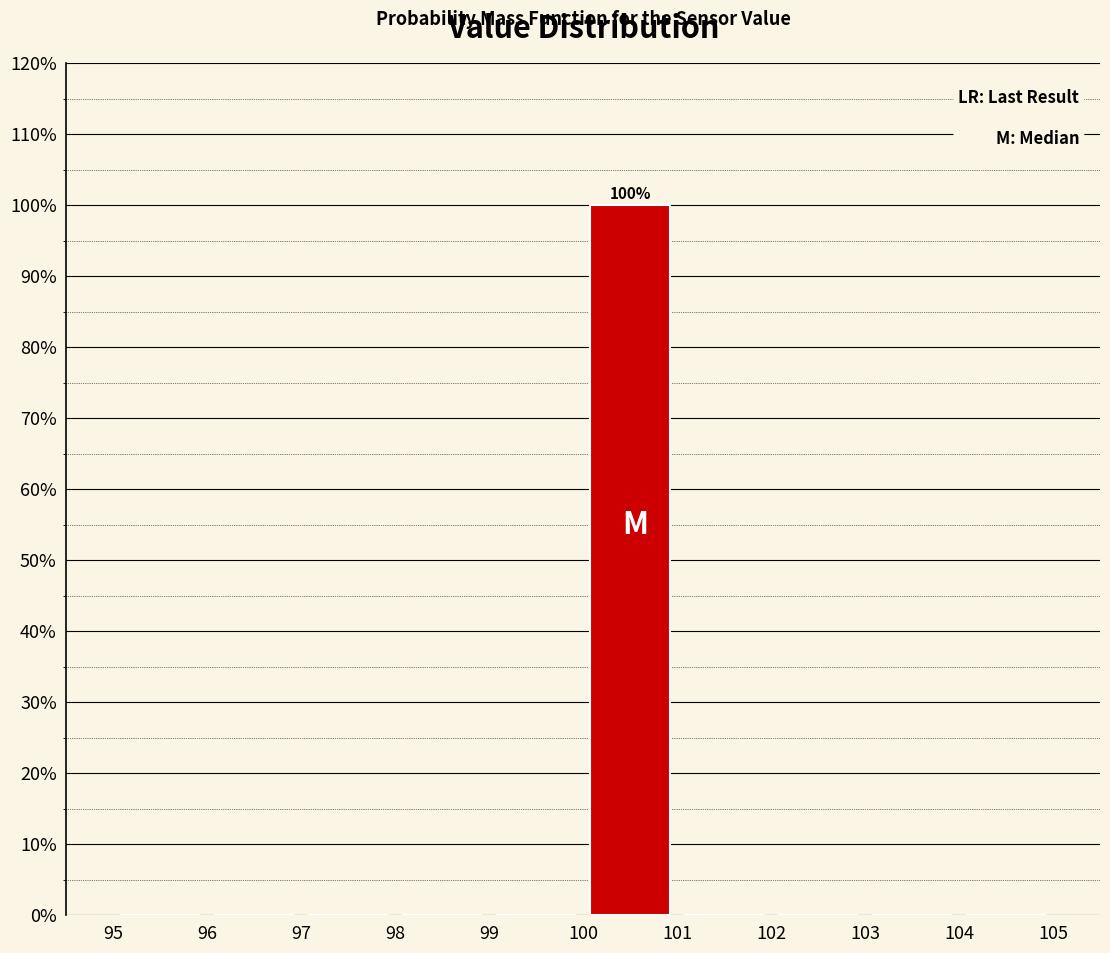

Over which range of the x-axis is the bar tallest?

100 to 101